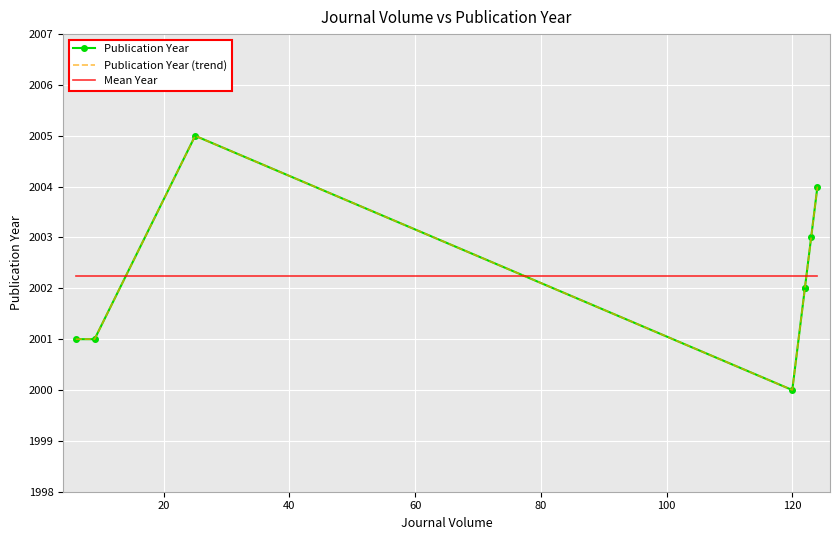

Is it true that Mean Year equals 2002.2 at 20?

True